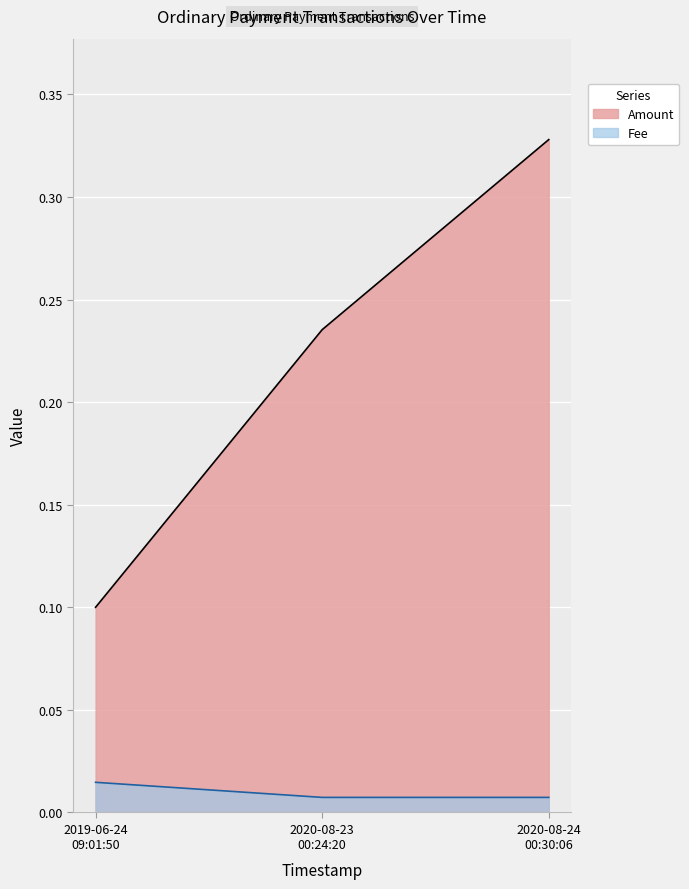

The Fee series shows 0.0 at 2020-08-23 00:24:20. True or false?

False